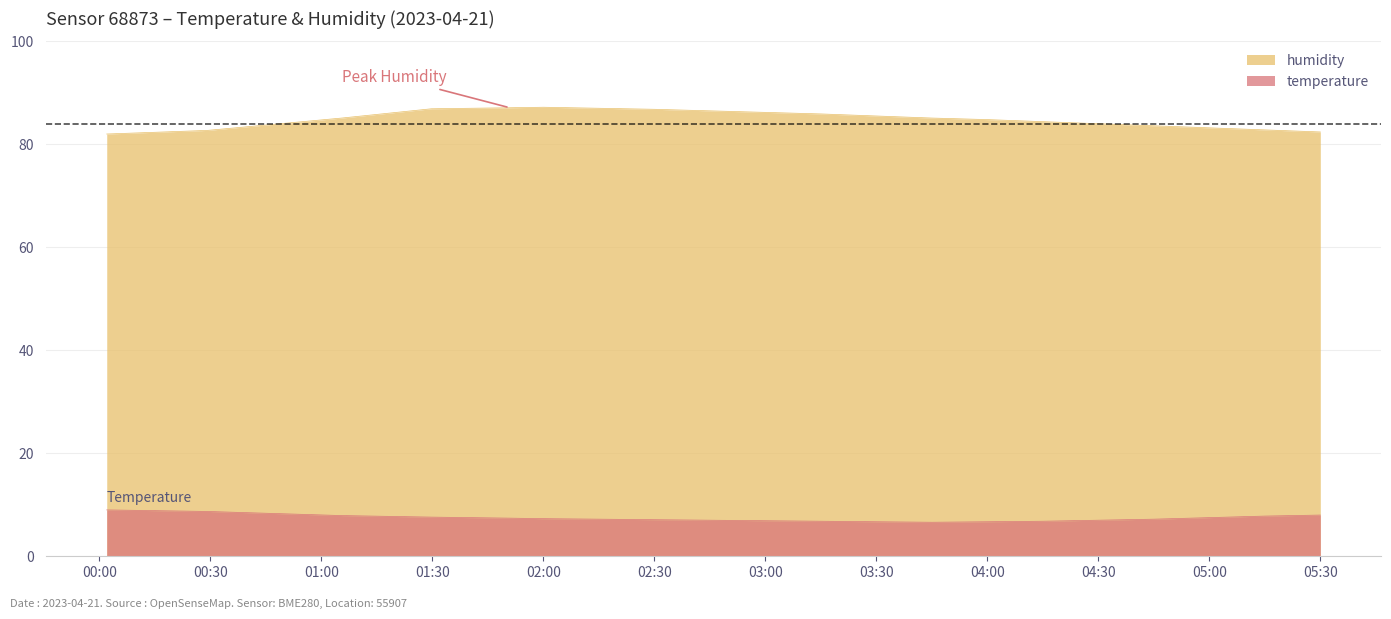

True or false: humidity and temperature cross at least once.

False